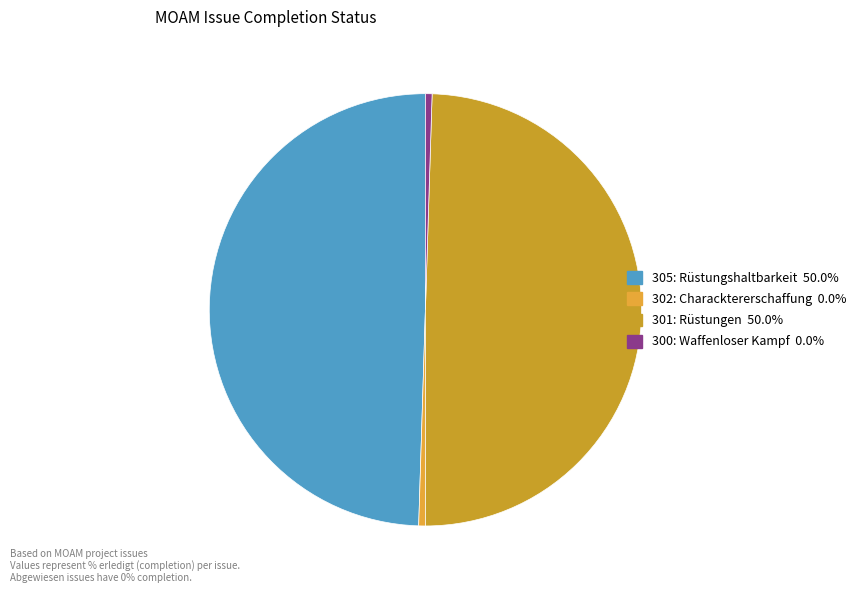

What percentage is NOT represented by 302?

100.0%